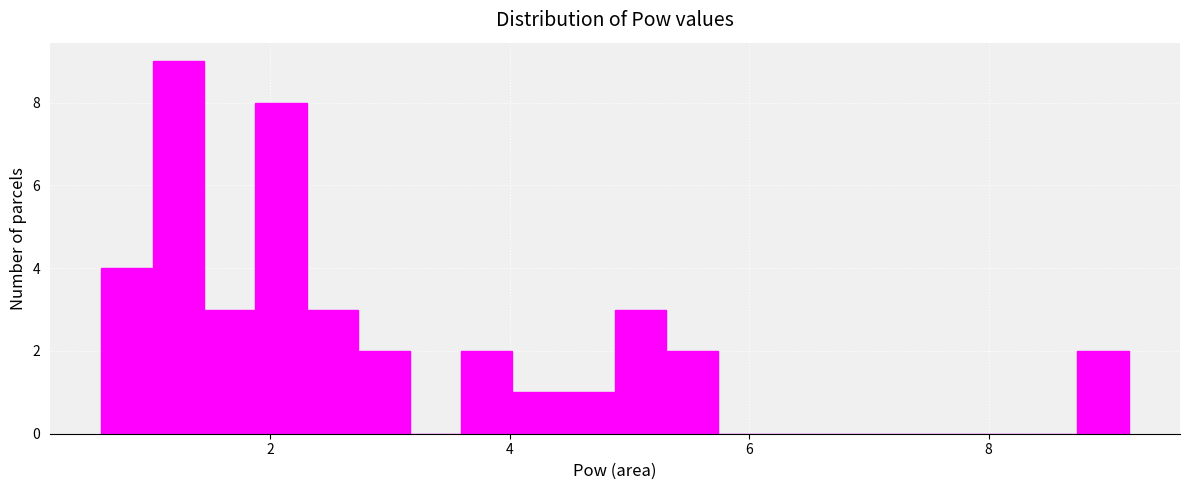

Read against the x-axis, roughly where is the centre of the tallest bar?

1.2